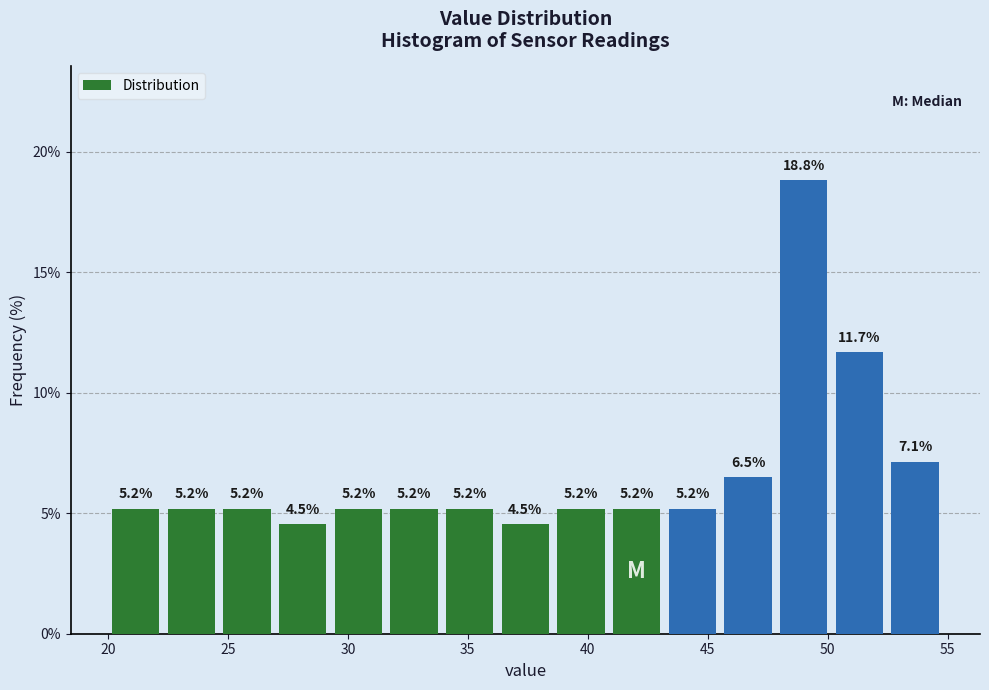

Reading left to right, list every bar in this chart as the range it spans on the x-axis followed by its height. The bar edges are not printed on the chart, so give them approximately, as read against the axis.

20.0 to 22.5: 5.2
22.5 to 24.5: 5.2
24.5 to 27.0: 5.2
27.0 to 29.5: 4.5
29.5 to 31.5: 5.2
31.5 to 34.0: 5.2
34.0 to 36.0: 5.2
36.0 to 38.5: 4.5
38.5 to 41.0: 5.2
41.0 to 43.0: 5.2
43.0 to 45.5: 5.2
45.5 to 48.0: 6.5
48.0 to 50.0: 18.8
50.0 to 52.5: 11.7
52.5 to 55.0: 7.1